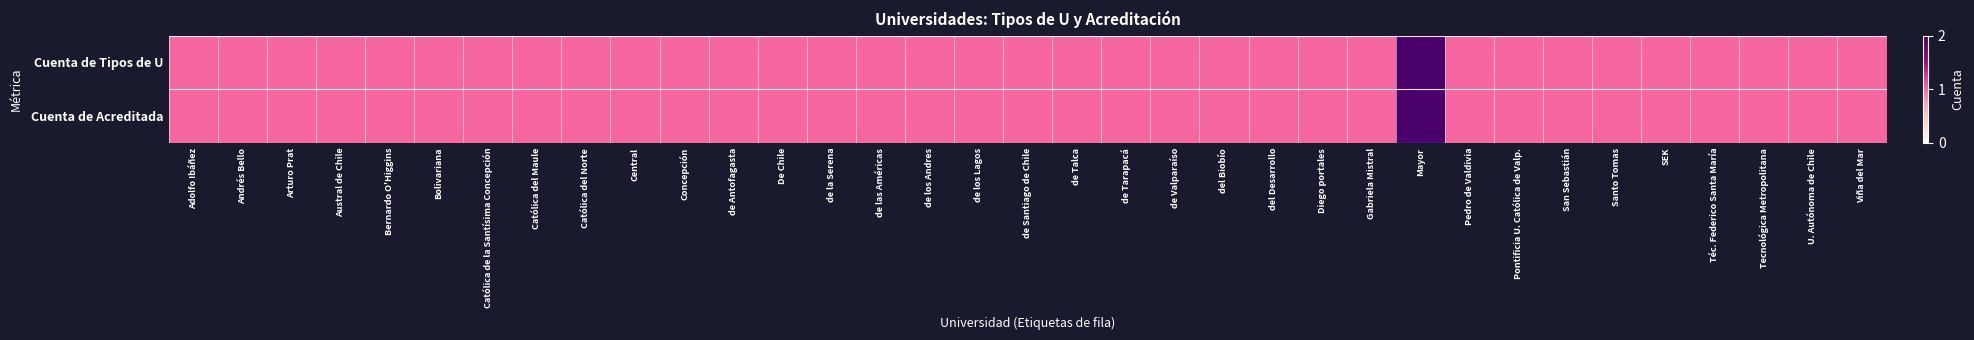

Reading right to left, what are all the values shown in this chart?

Cuenta de Tipos de U: Viña del Mar=1	U. Autónoma de Chile=1	Tecnológica Metropolitana=1	Téc. Federico Santa María=1	SEK=1	Santo Tomas=1	San Sebastián=1	Pontificia U. Católica de Valp.=1	Pedro de Valdivia=1	Mayor=2	Gabriela Mistral=1	Diego portales=1	del Desarrollo=1	del Biobío=1	de Valparaíso=1	de Tarapacá=1	de Talca=1	de Santiago de Chile=1	de los Lagos=1	de los Andres=1	de las Américas=1	de la Serena=1	De Chile=1	de Antofagasta=1	Concepción=1	Central=1	Católica del Norte=1	Católica del Maule=1	Católica de la Santísima Concepción=1	Bolivariana=1	Bernardo O'Higgins=1	Austral de Chile=1	Arturo Prat=1	Andrés Bello=1	Adolfo Ibáñez=1
Cuenta de Acreditada: Viña del Mar=1	U. Autónoma de Chile=1	Tecnológica Metropolitana=1	Téc. Federico Santa María=1	SEK=1	Santo Tomas=1	San Sebastián=1	Pontificia U. Católica de Valp.=1	Pedro de Valdivia=1	Mayor=2	Gabriela Mistral=1	Diego portales=1	del Desarrollo=1	del Biobío=1	de Valparaíso=1	de Tarapacá=1	de Talca=1	de Santiago de Chile=1	de los Lagos=1	de los Andres=1	de las Américas=1	de la Serena=1	De Chile=1	de Antofagasta=1	Concepción=1	Central=1	Católica del Norte=1	Católica del Maule=1	Católica de la Santísima Concepción=1	Bolivariana=1	Bernardo O'Higgins=1	Austral de Chile=1	Arturo Prat=1	Andrés Bello=1	Adolfo Ibáñez=1